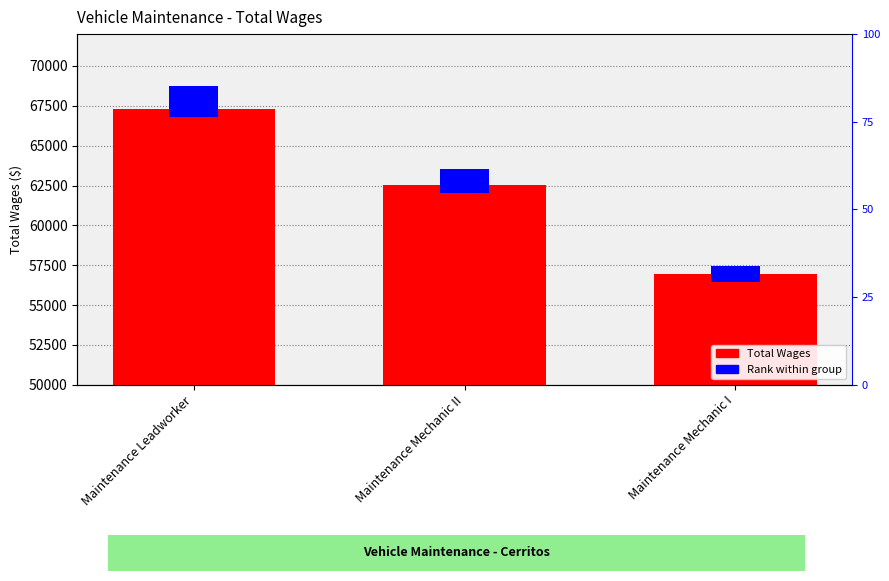

What are all the series names shown in the legend?

Total Wages, Rank within group